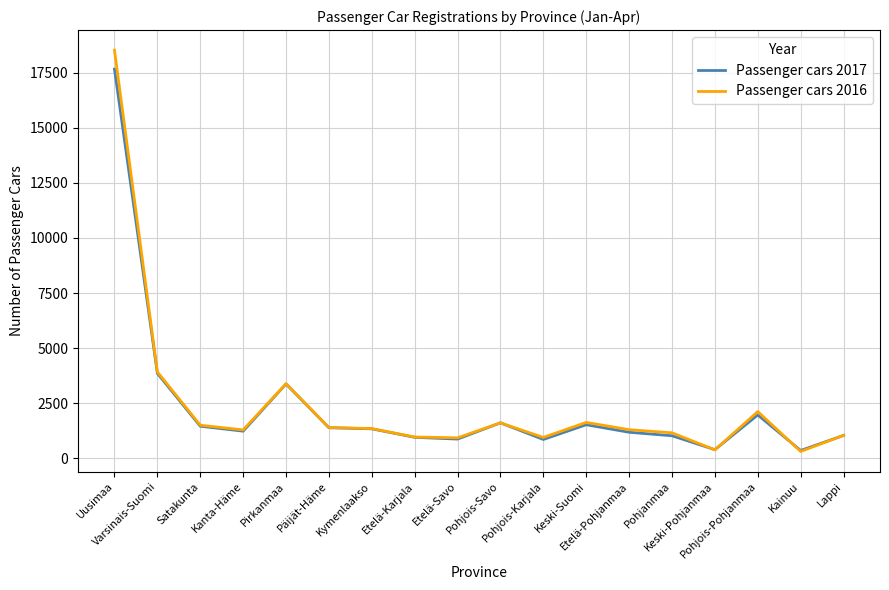

Which series has the widest spread of values?

Passenger cars 2016